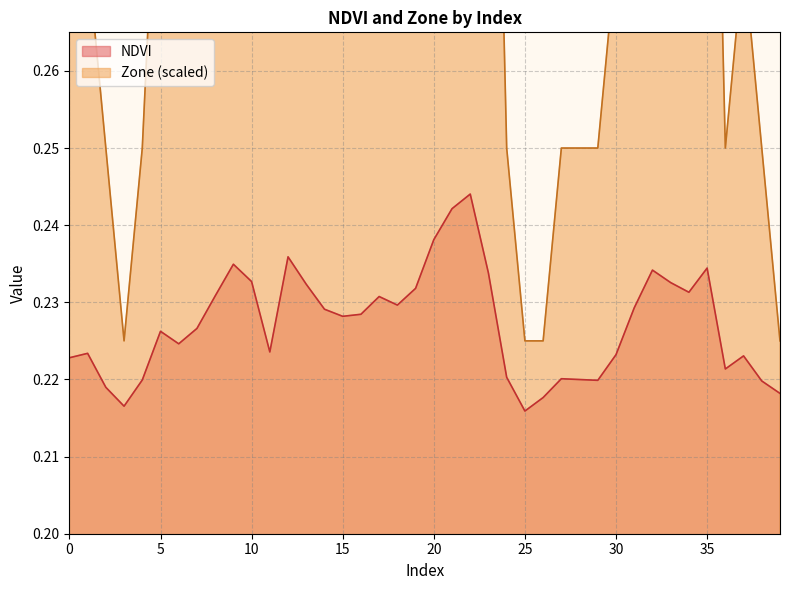

What is the difference between the highest and lowest values at 6?

0.1